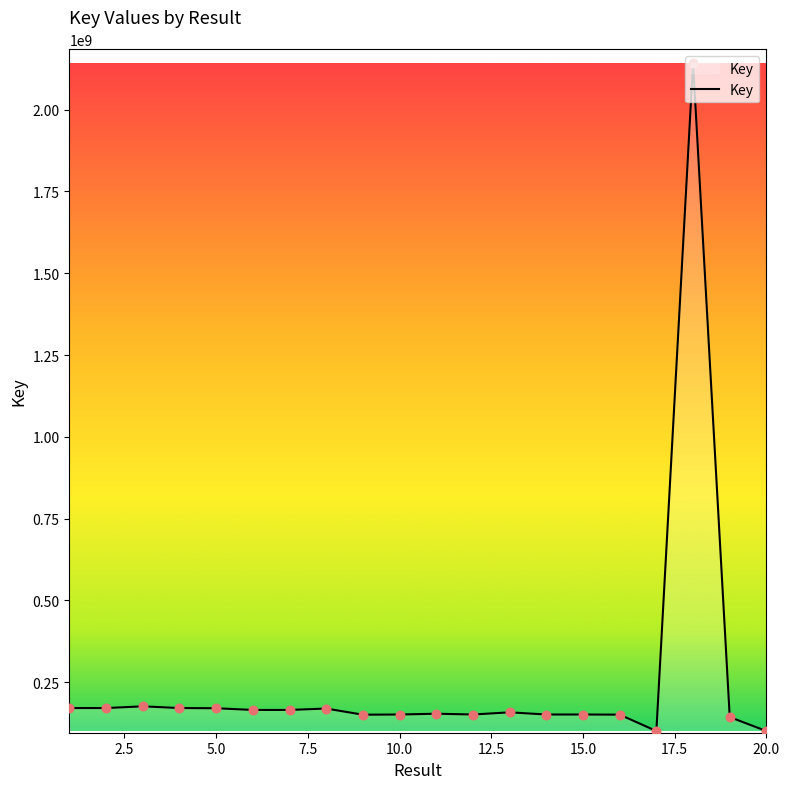

What is the smallest value displayed?

100768519